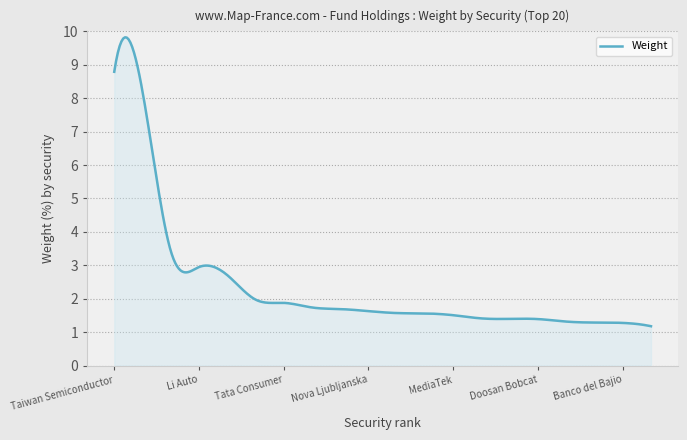

What is the minimum value shown in the chart?

1.2